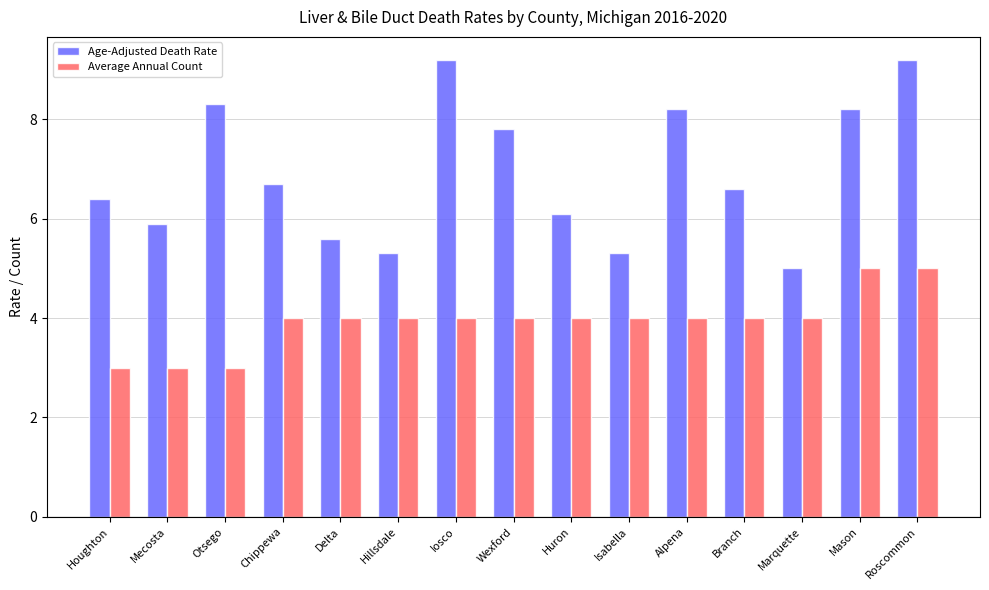

What is the minimum value for Age-Adjusted Death Rate?

5.0